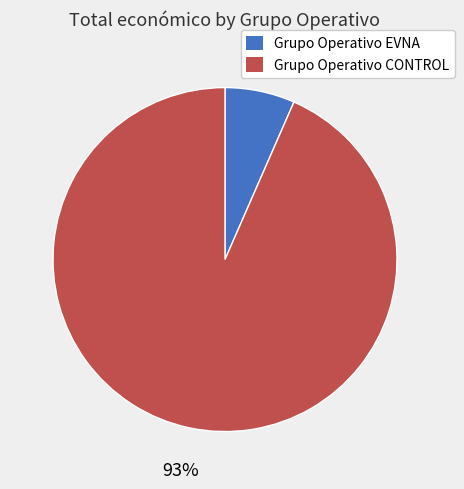

Rank the categories by value from lowest to highest.

Grupo Operativo EVNA, Grupo Operativo CONTROL